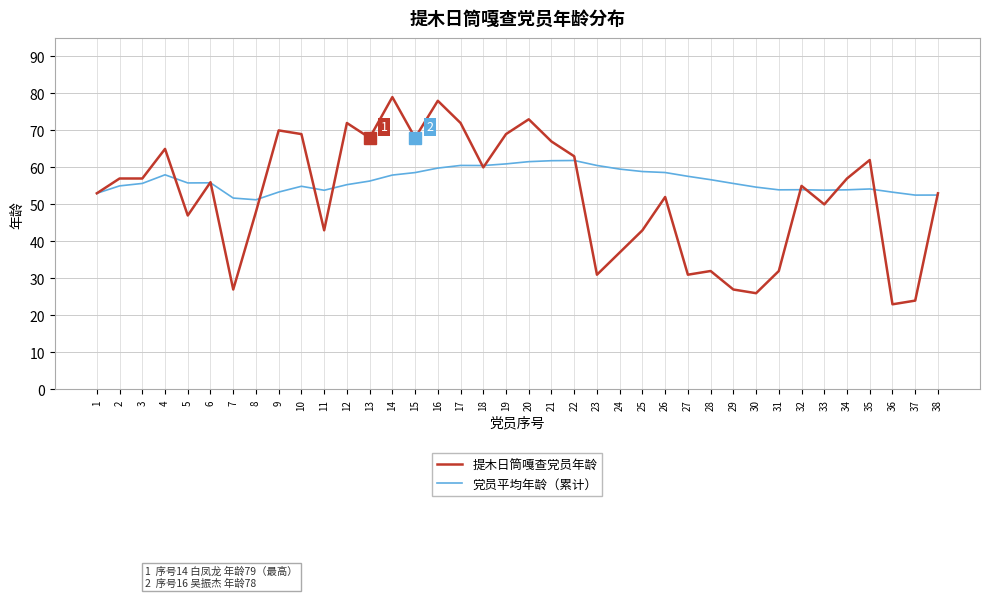

Which series has the widest spread of values?

提木日筒嘎查党员年龄